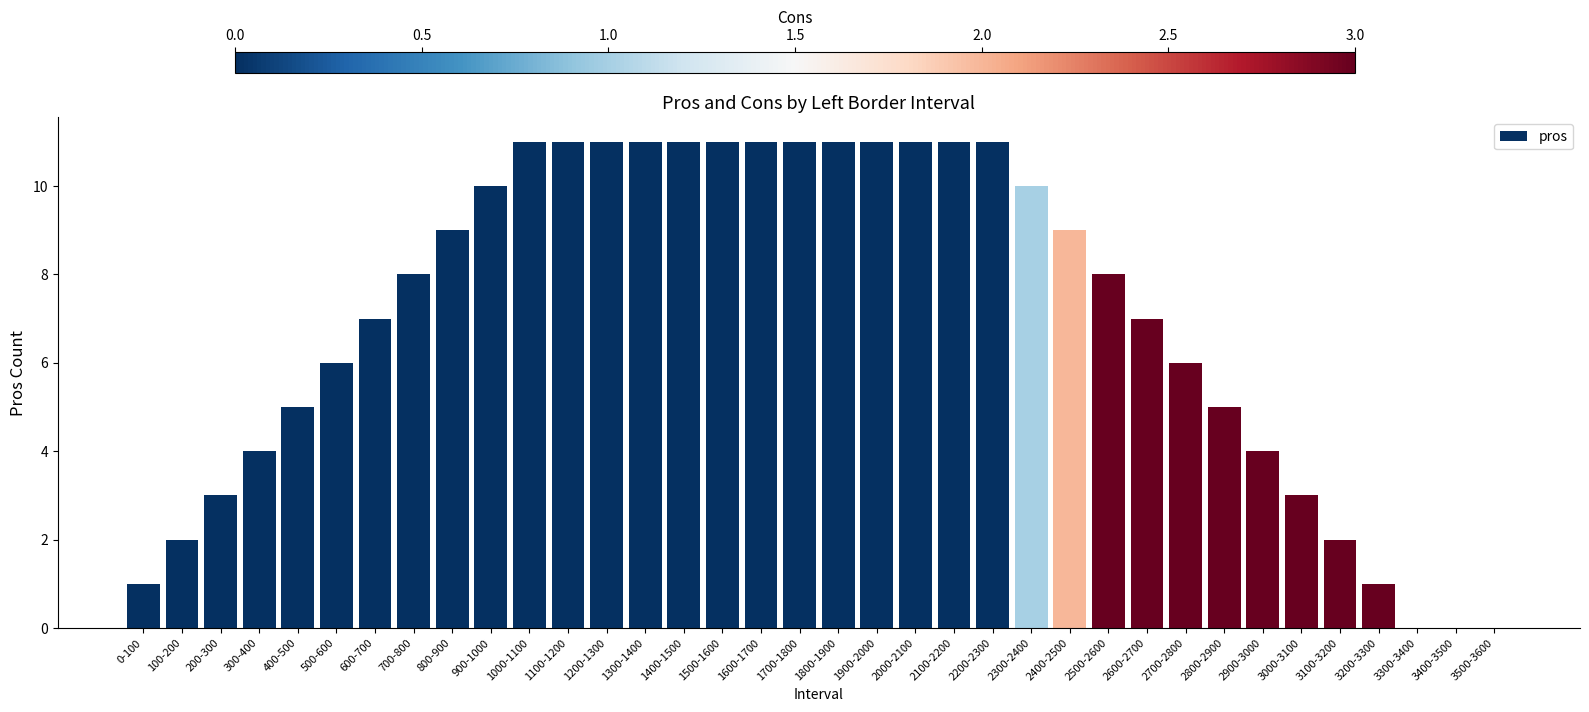

The value at 1000-1100 is 16. True or false?

False